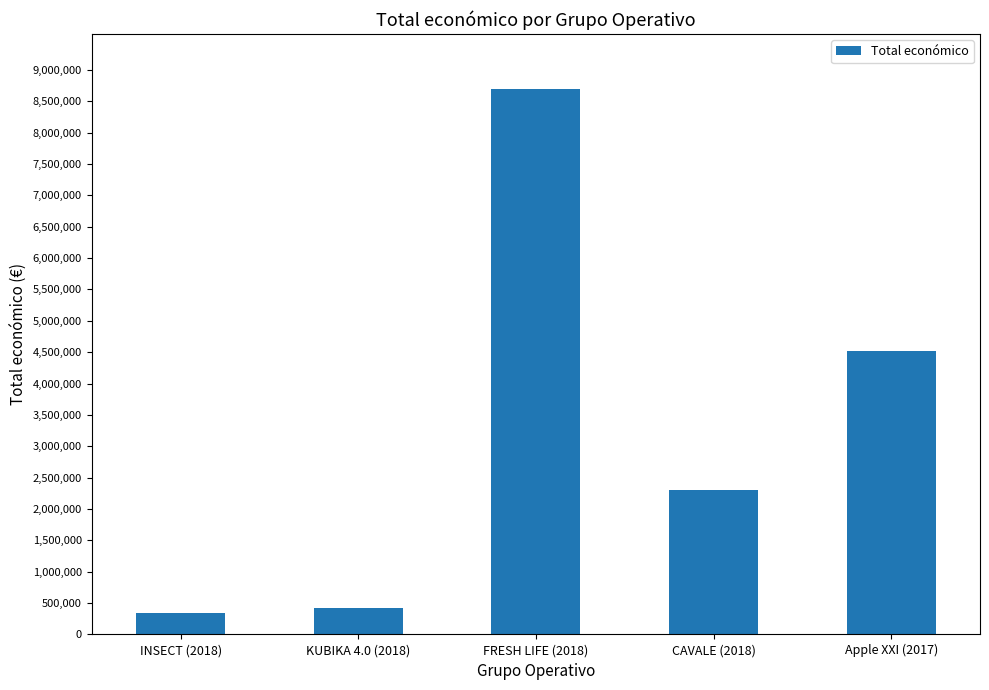

What is the ratio of the value at KUBIKA 4.0 (2018) to the value at CAVALE (2018)?

0.2